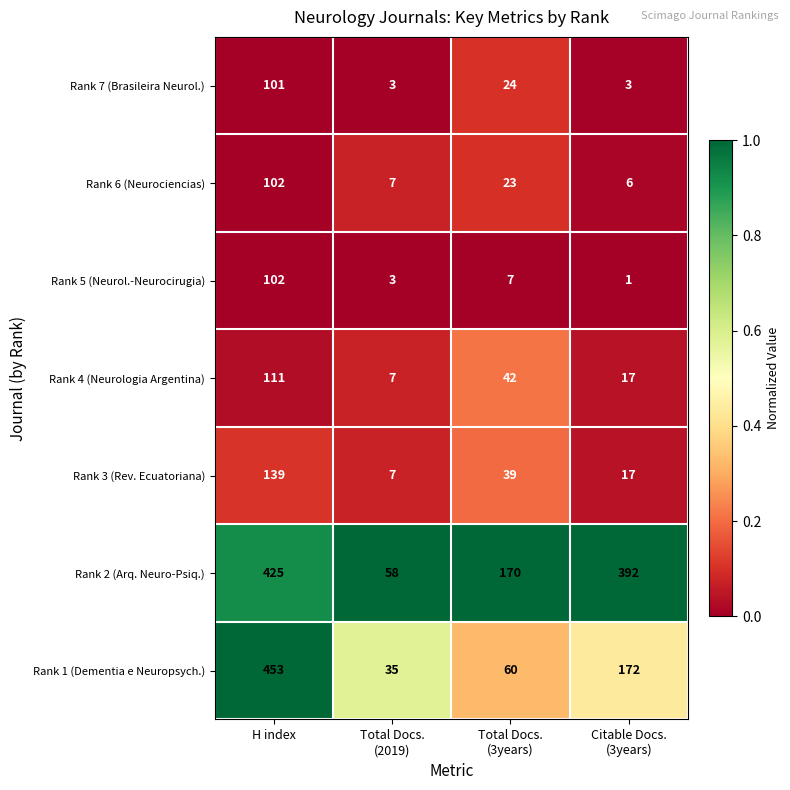

Reading left to right, what are all the values shown in this chart?

Rank 7 (Brasileira Neurol.): 101	3	24	3
Rank 6 (Neurociencias): 102	7	23	6
Rank 5 (Neurol.-Neurocirugia): 102	3	7	1
Rank 4 (Neurologia Argentina): 111	7	42	17
Rank 3 (Rev. Ecuatoriana): 139	7	39	17
Rank 2 (Arq. Neuro-Psiq.): 425	58	170	392
Rank 1 (Dementia e Neuropsych.): 453	35	60	172